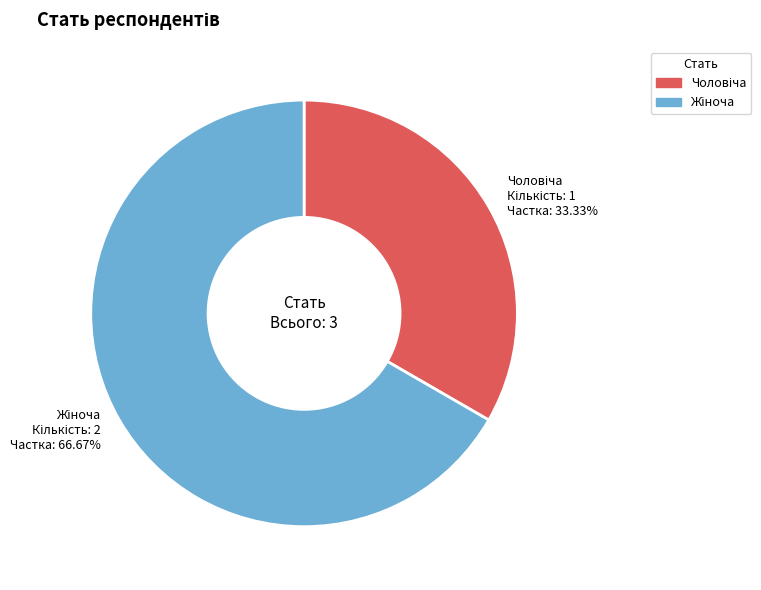

How many segments does this pie chart have?

2